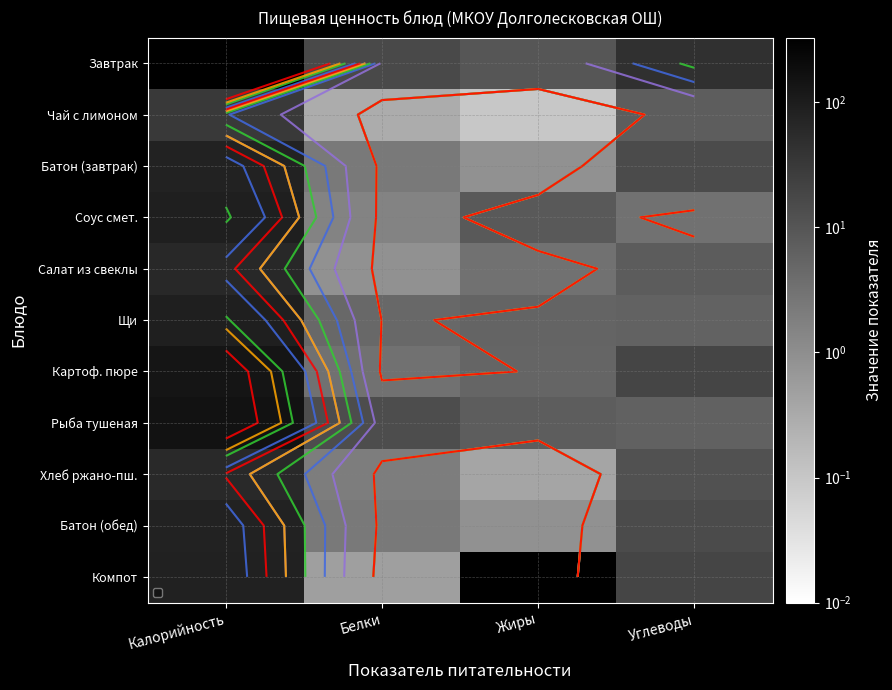

Where is Рыба тушеная nearest to the value 76?

Белки